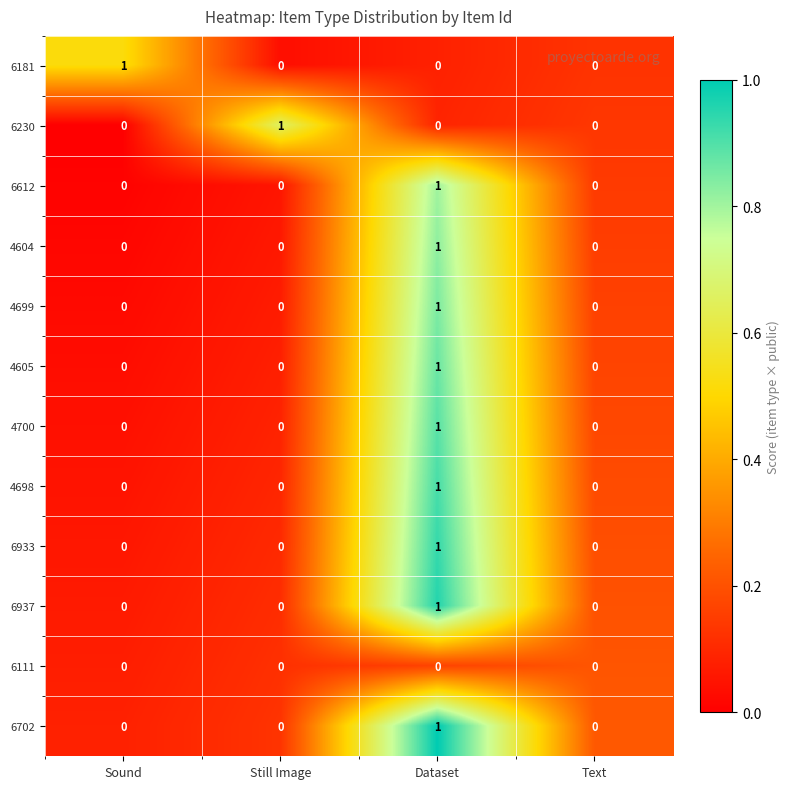

The value of 4605 at Dataset is 1. True or false?

True